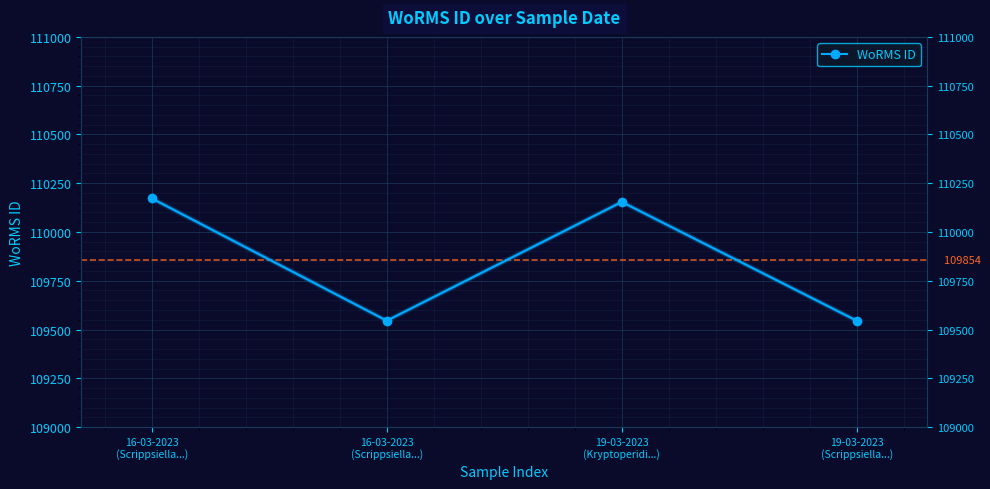

Which has a higher value, 19-03-2023
(Scrippsiella...) or 19-03-2023
(Kryptoperidi...)?

19-03-2023
(Kryptoperidi...)